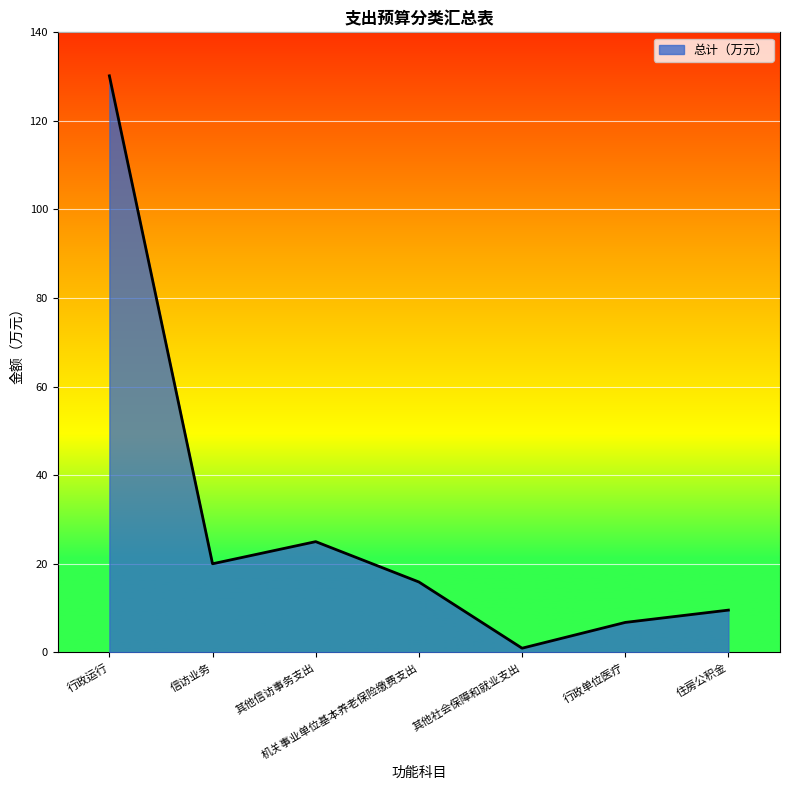

What position from the right is 信访业务?

6